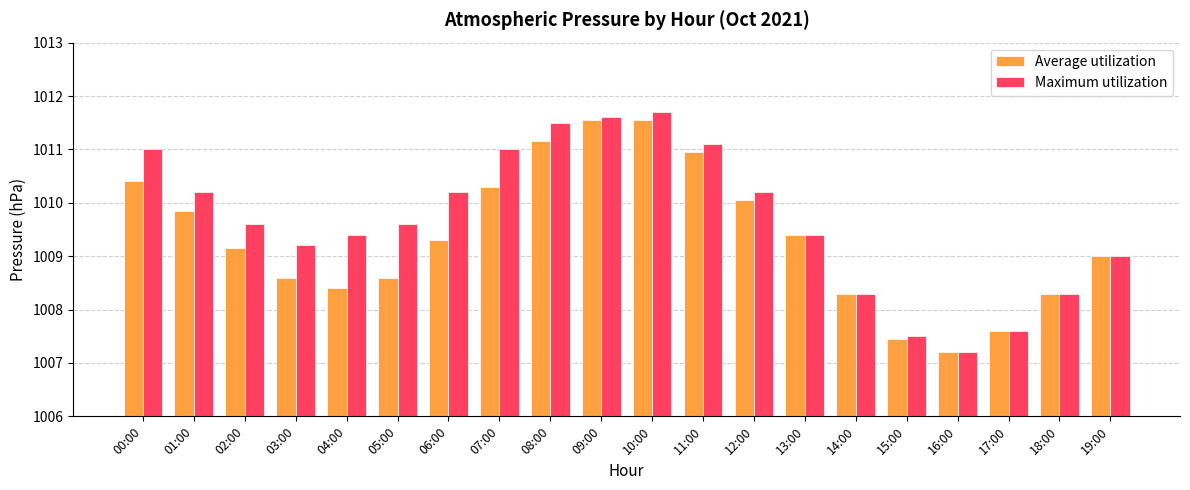

Which series has the largest total across all categories?

Maximum utilization